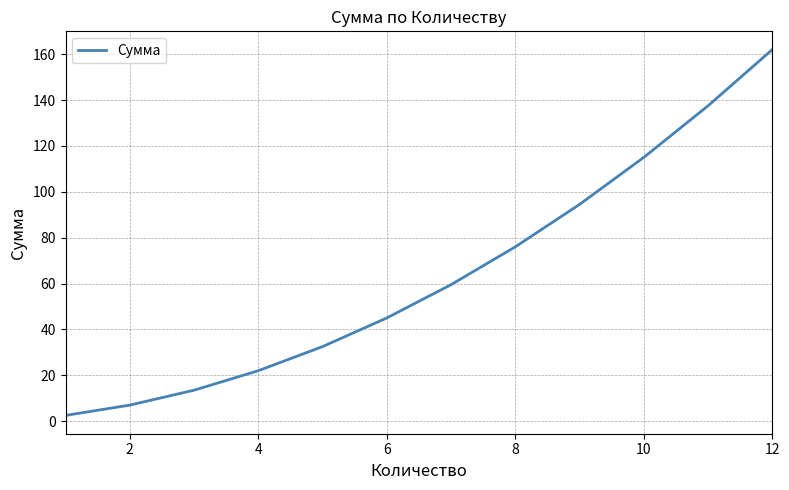

What is the greatest value displayed?

162.0